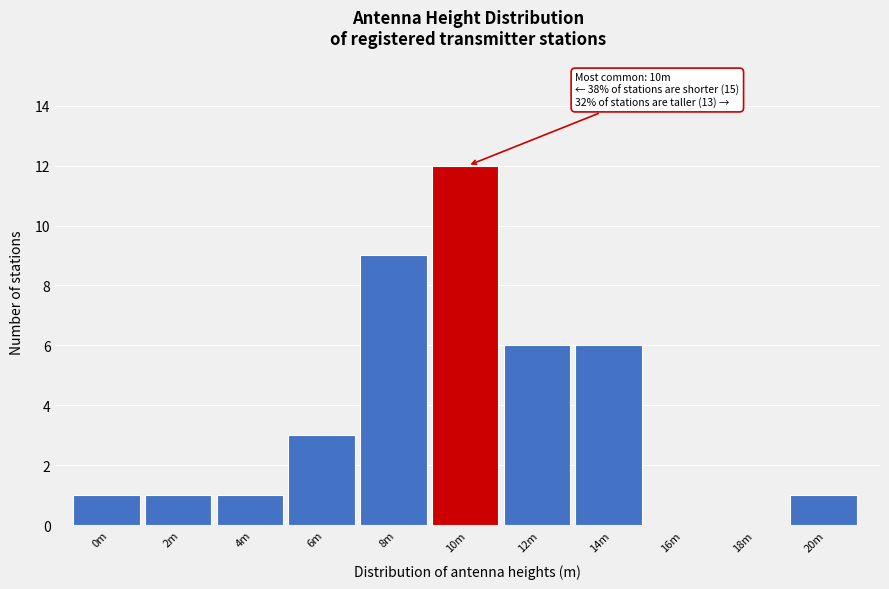

Reading left to right, what are all the values shown in this chart?

0m=1	2m=1	4m=1	6m=3	8m=9	10m=12	12m=6	14m=6	16m=0	18m=0	20m=1